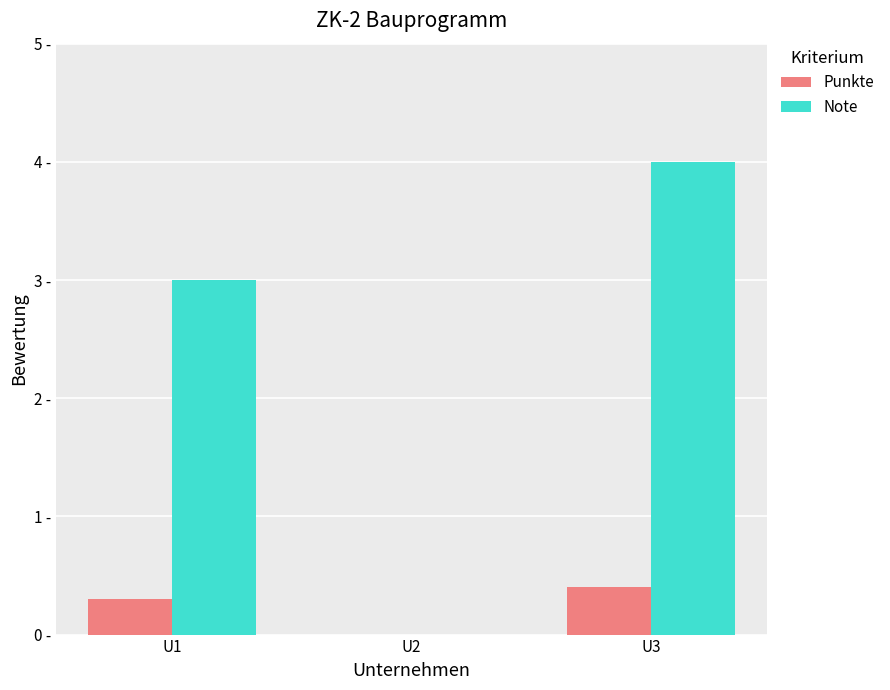

List the series in order of their peak value, lowest first.

Punkte, Note